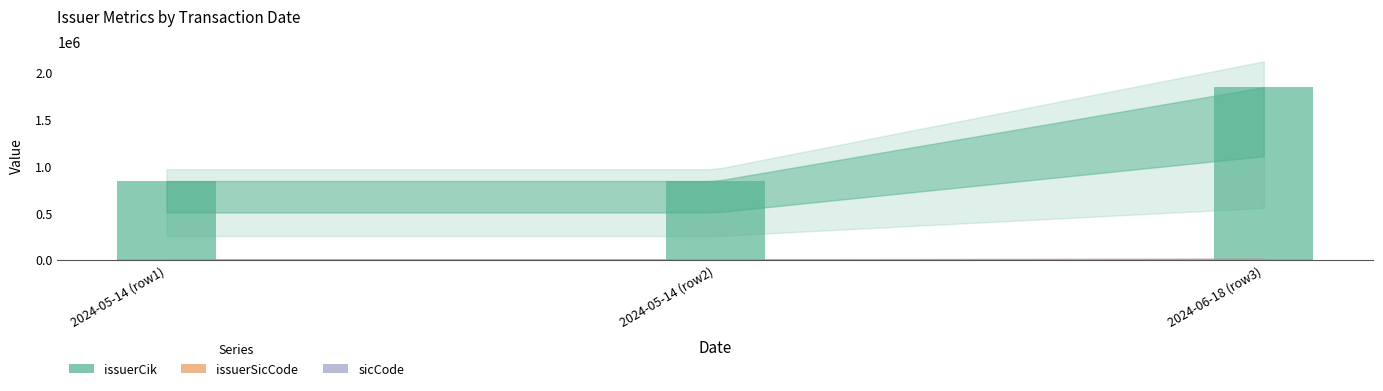

True or false: sicCode has a value of 1001 at 2024-05-14 (row2).

False